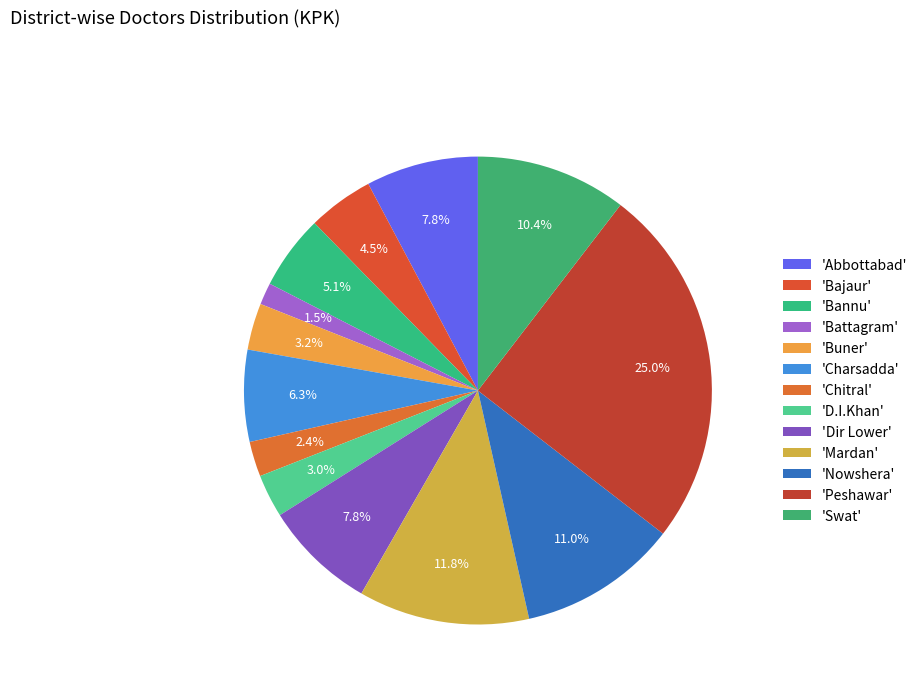

How many slices are in this pie chart?

13